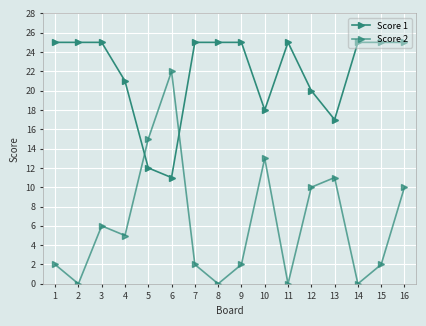

Reading left to right, extract all data points from this chart.

Score 1: 25	25	25	21	12	11	25	25	25	18	25	20	17	25	25	25
Score 2: 2	0	6	5	15	22	2	0	2	13	0	10	11	0	2	10